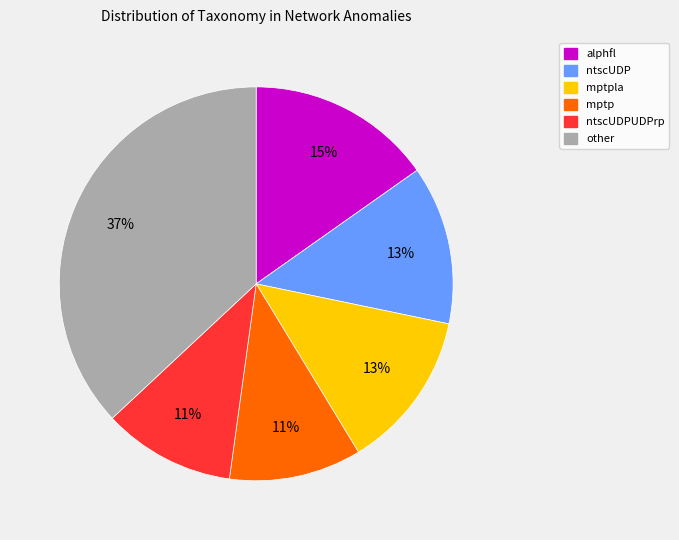

Is there a majority slice in this chart?

No